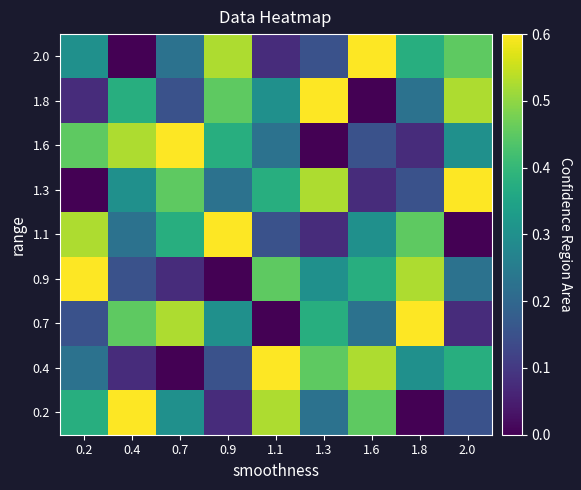

At how many categories does at least one series exceed 6?

9